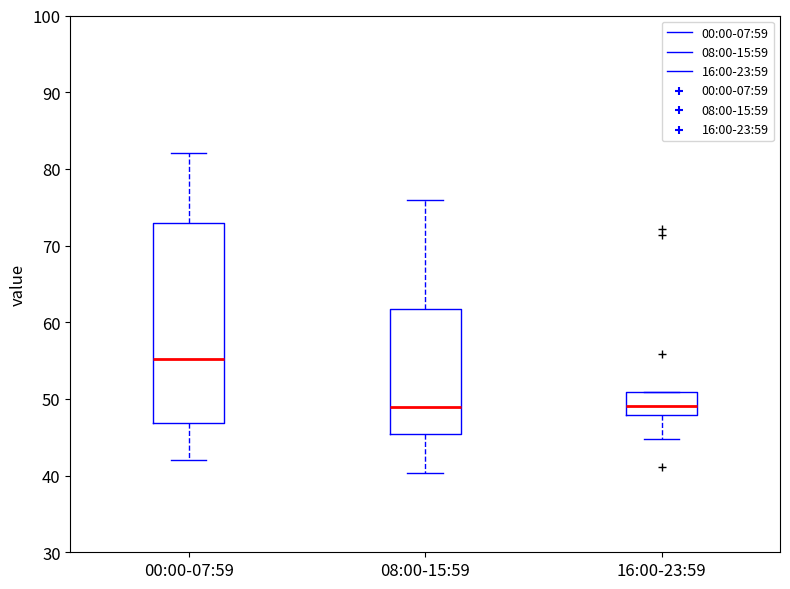

Where is the upper edge of the box for 08:00-15:59 on the y-axis? The values are not printed on the chart, so give them approximately, as read against the axis.

62